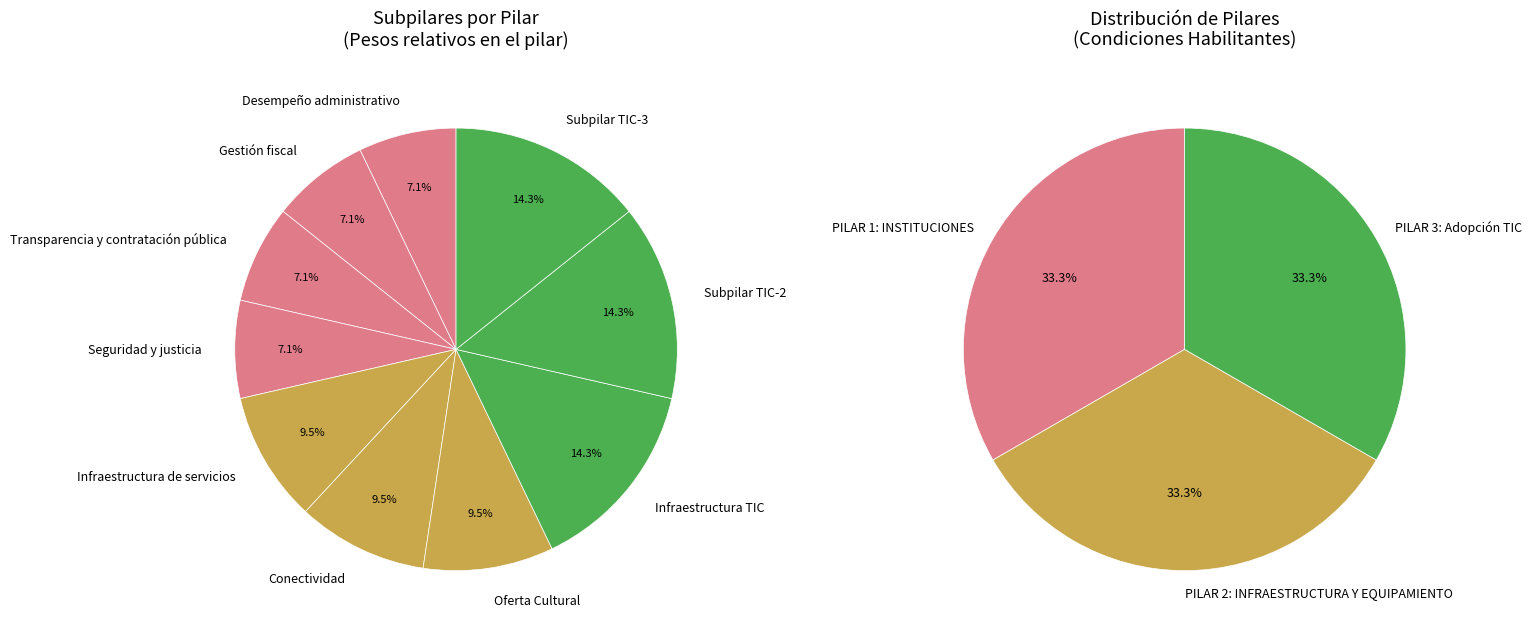

To the nearest percent, what is the average slice percentage?

10%